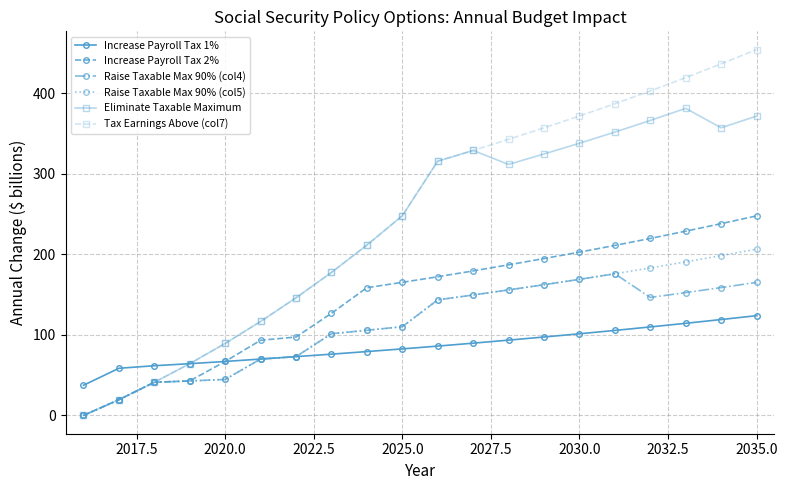

What is the greatest value displayed?

454.4